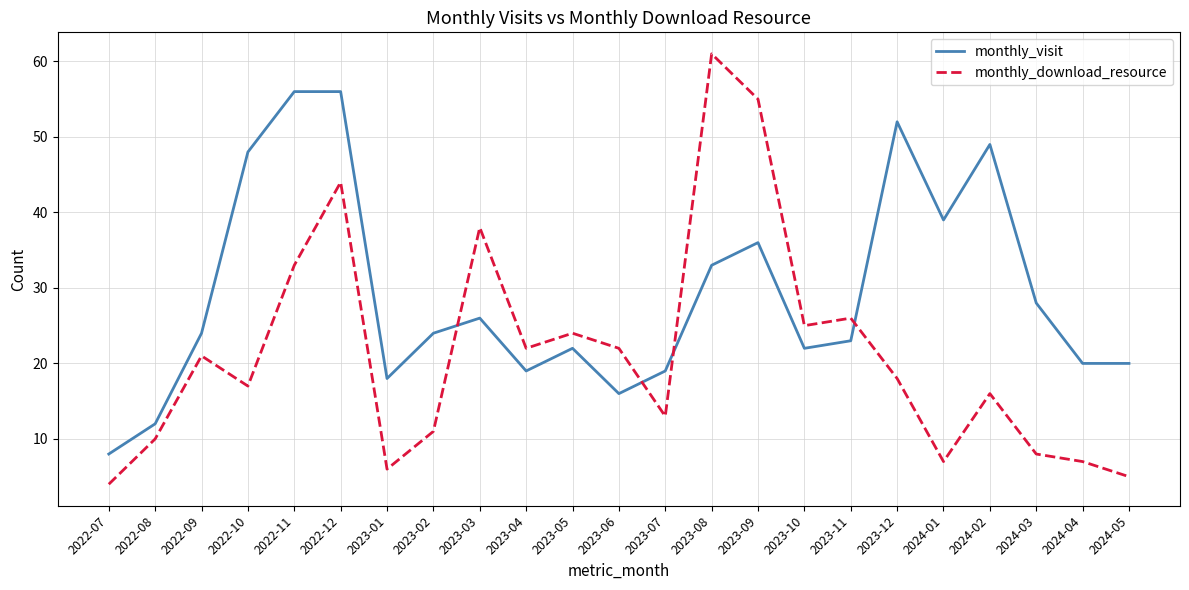

Between which two adjacent categories do monthly_download_resource and monthly_visit first intersect?

2023-02 and 2023-03